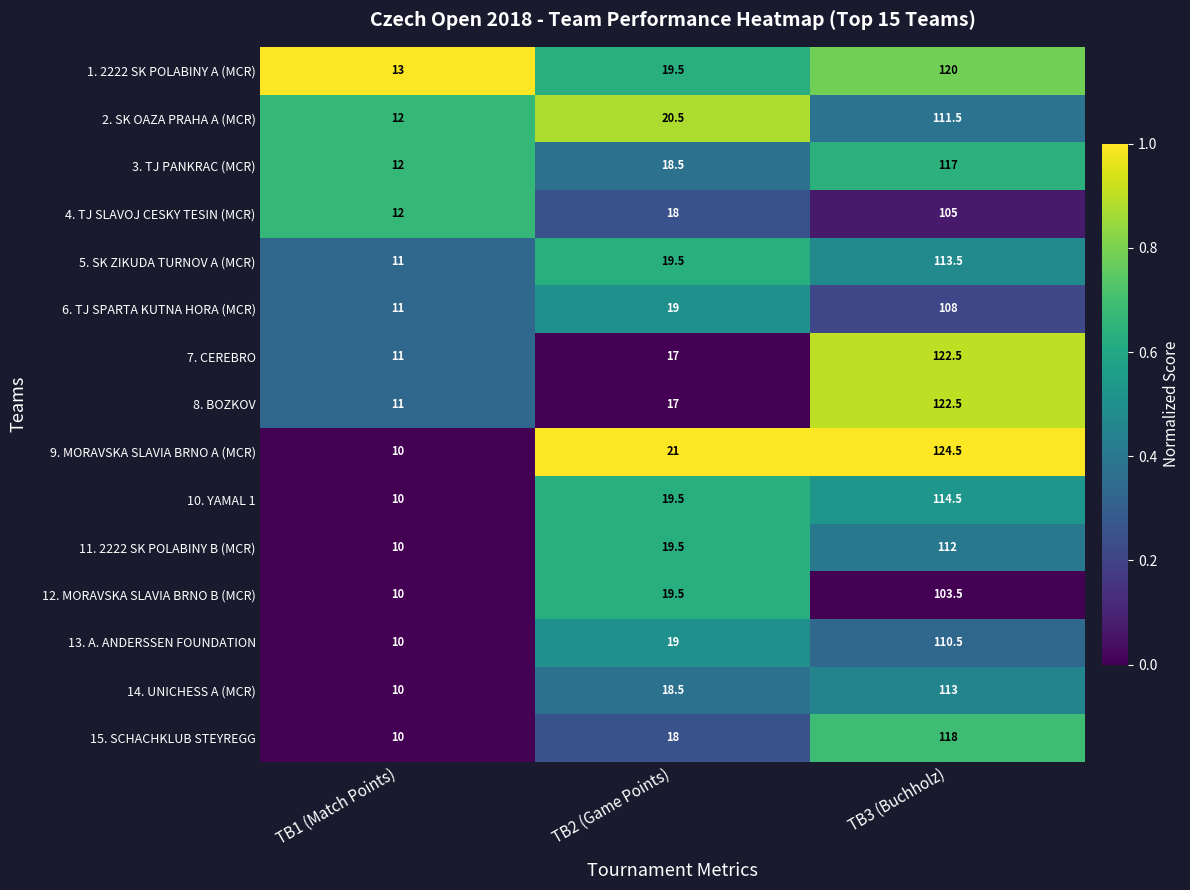

What is the spread (max minus min) of values at TB1 (Match Points)?

3.0